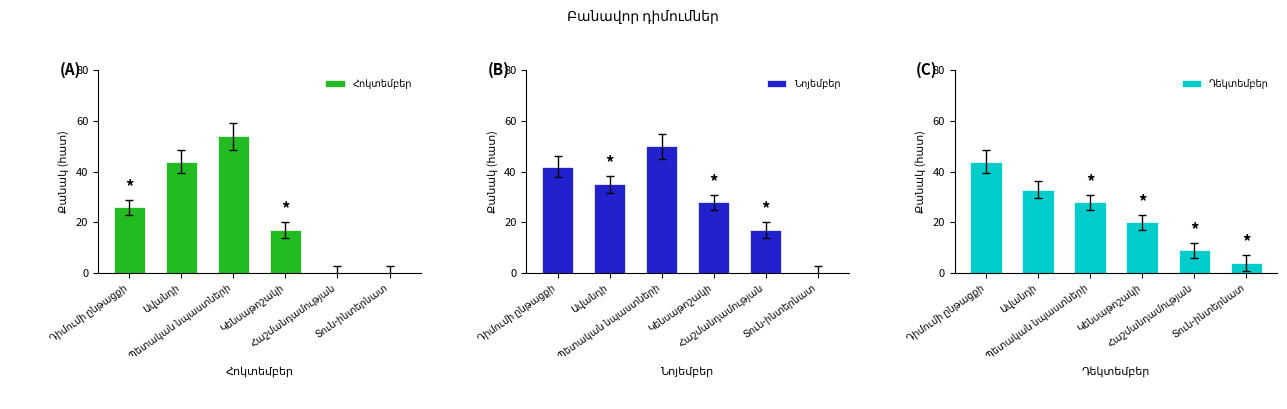

How many data points in Հոկտեմբեր are above 26?

2